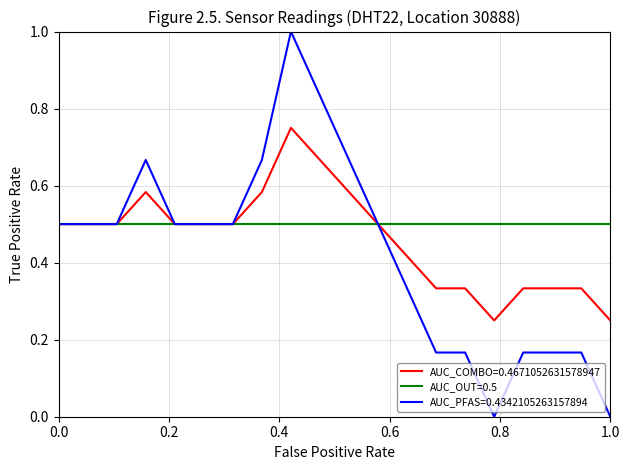

List the series in order of their overall mean, highest first.

AUC_OUT=0.5, AUC_COMBO=0.4671052631578947, AUC_PFAS=0.4342105263157894